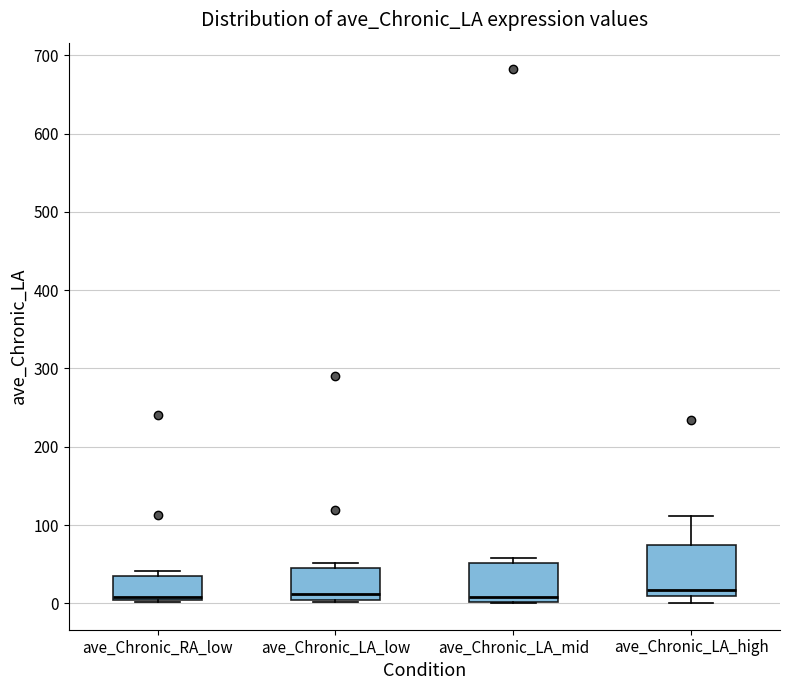

Reading left to right, read every box against the y-axis: the position of its median line, the range the box covers, and the ends of its whiskers. The values are not printed on the chart, so give them approximately, as read against the axis.

ave_Chronic_RA_low: median 10, box 0 to 40, whiskers 0 to 40 (just above the box's upper edge)
ave_Chronic_LA_low: median 10, box 0 to 40, whiskers 0 to 50
ave_Chronic_LA_mid: median 10, box 0 to 50, whiskers 0 to 60
ave_Chronic_LA_high: median 20, box 10 to 80, whiskers 0 to 110